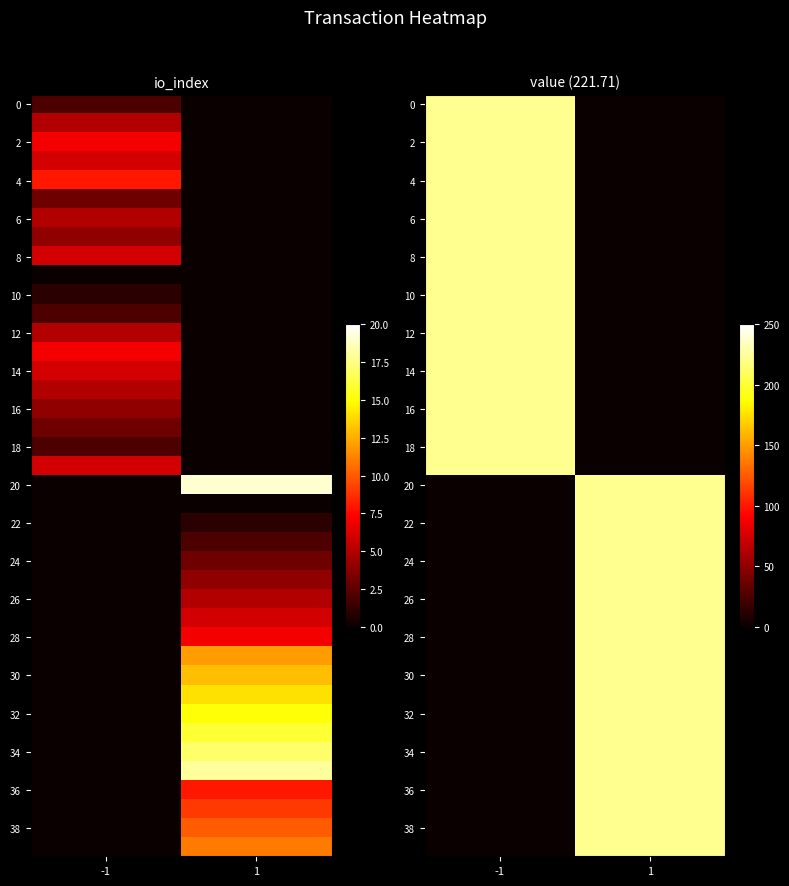

What is the sum of all 8 values?

221.7